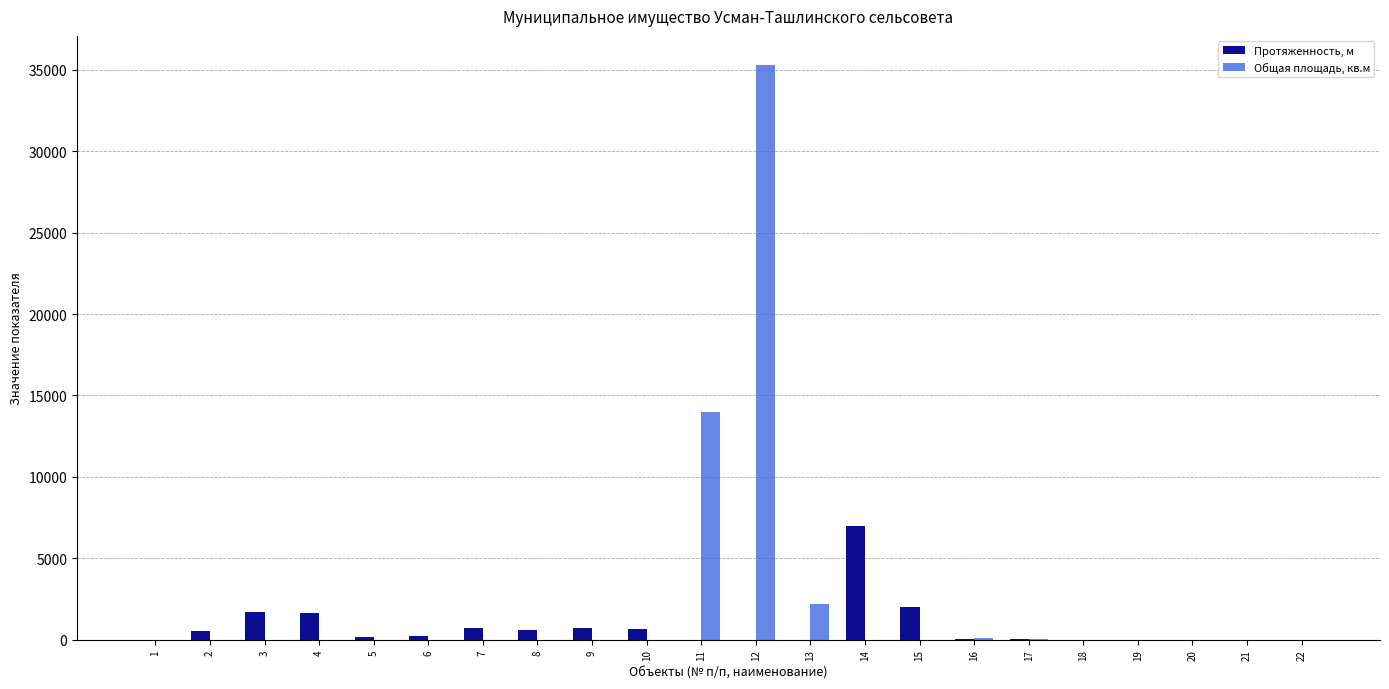

What is the maximum value shown in the chart?

35327.0